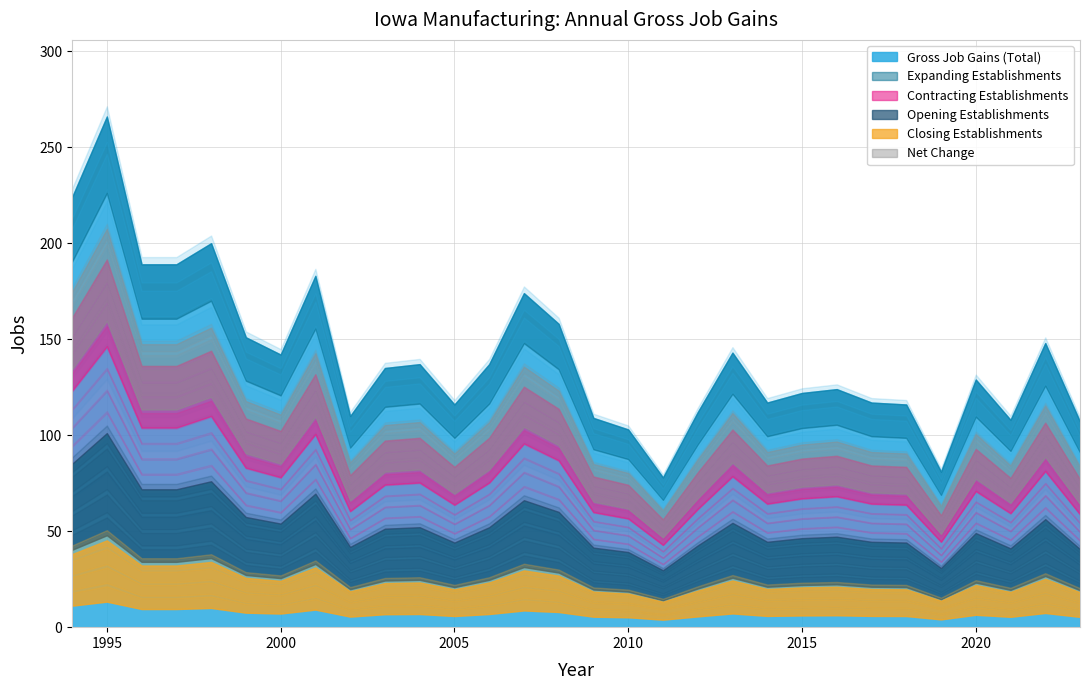

True or false: Expanding Establishments has a value of 229 at 1999.

False